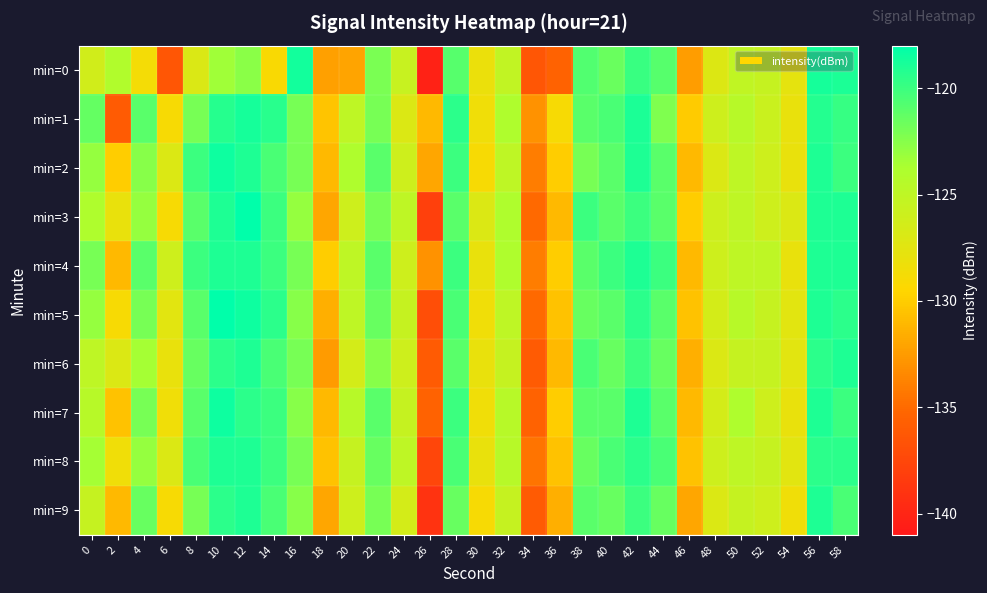

Between 4 and 56, which series saw the biggest shift?

min=0